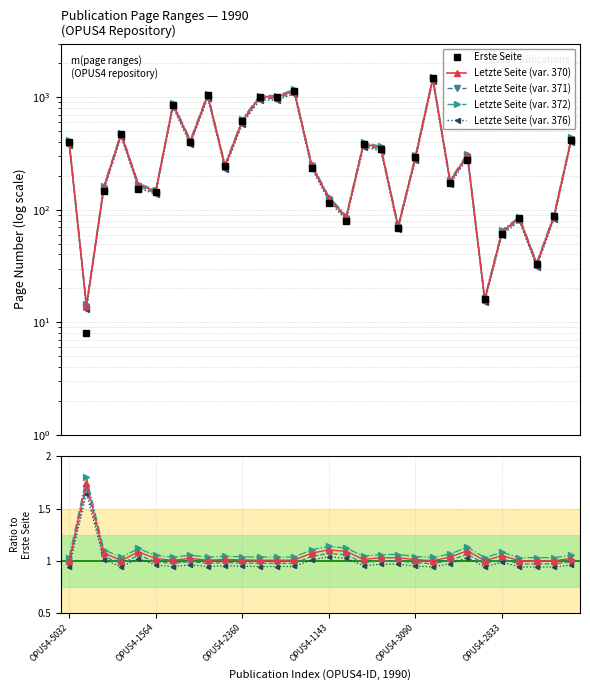

Reading left to right, extract all data points from this chart.

Erste Seite: 403	8	147	471	153	143	861	397	1043	243	615	1002	1002	1133	233	115	79	382	345	69	293	1478	173	279	16	61	84	33	88	421
Letzte Seite: 403	14	158	472	166	146	865	406	1048	246	620	1007	1007	1139	250	127	86	387	355	71	296	1480	179	306	16	64	84	33	88	430